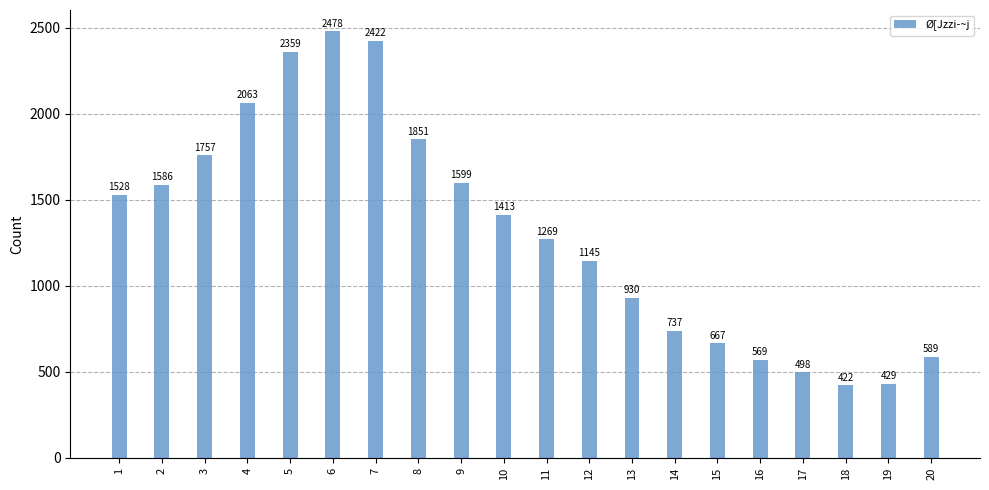

Which has a higher value, 2 or 18?

2